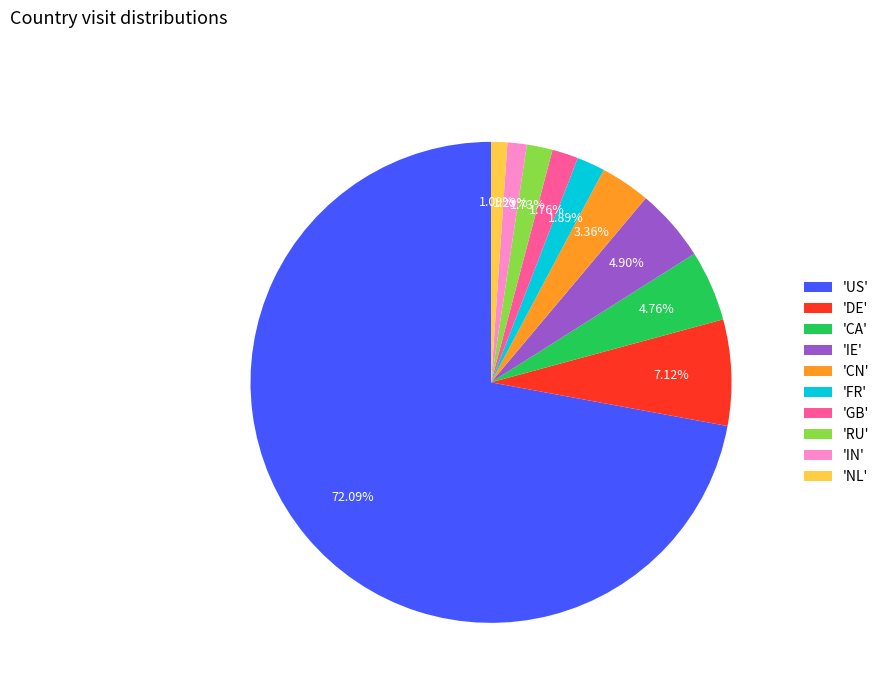

How many slices are in this pie chart?

10